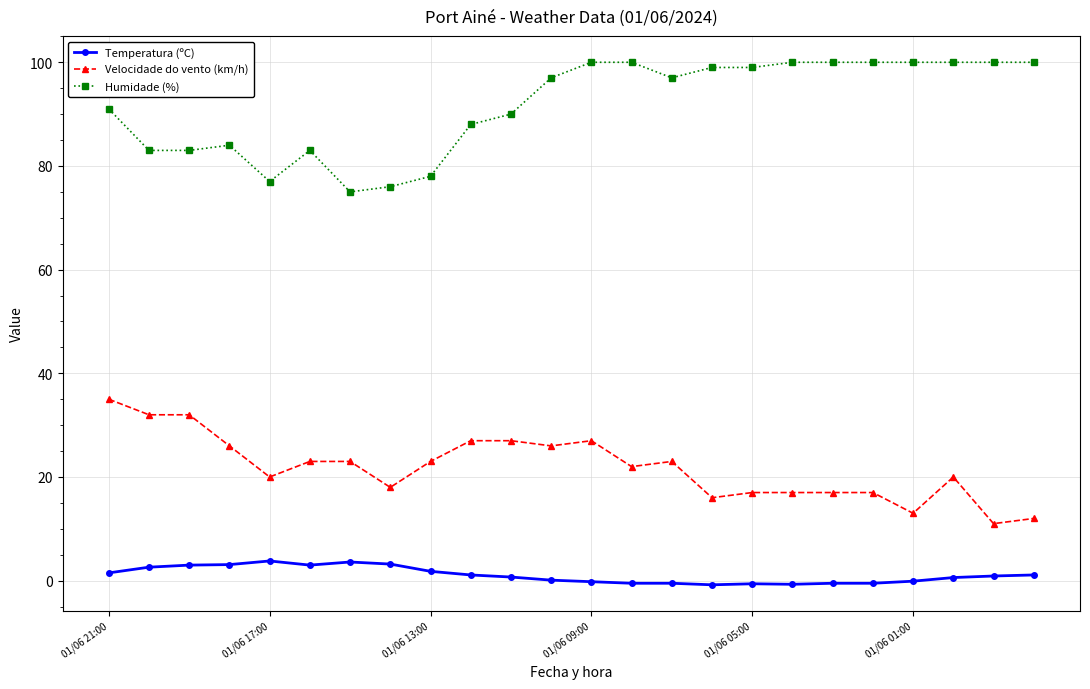

What is the maximum value for Temperatura (ºC)?

3.8